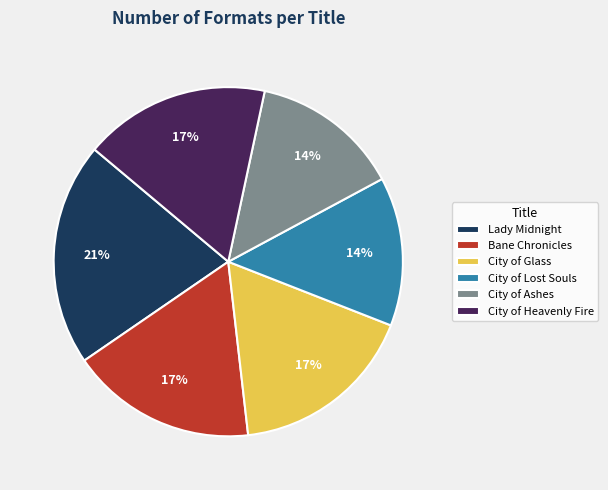

What is the ratio of the value at City of Lost Souls to the value at Lady Midnight?

0.7